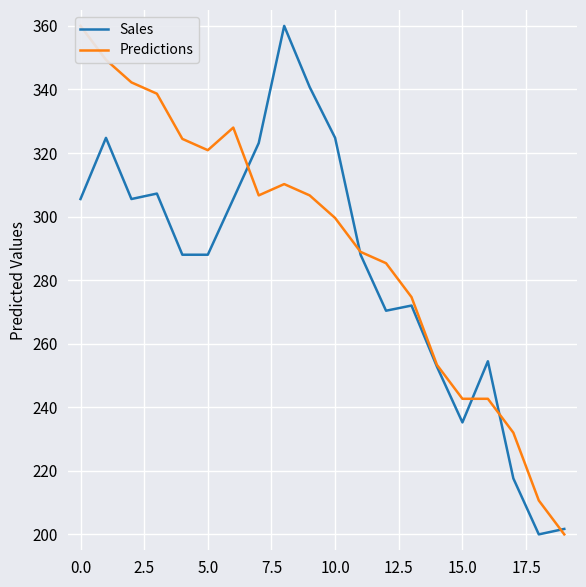

Is it true that Sales equals 344.1 at 15.0?

False